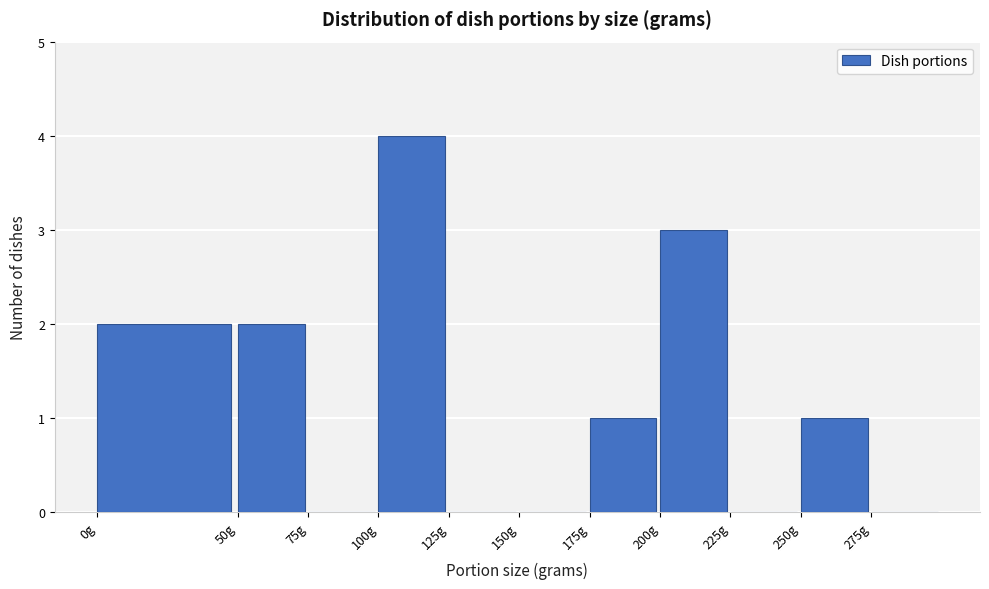

How tall is the bar that spans 100 to 125 on the x-axis? The values are not printed on the chart, so give them approximately, as read against the axis.

4